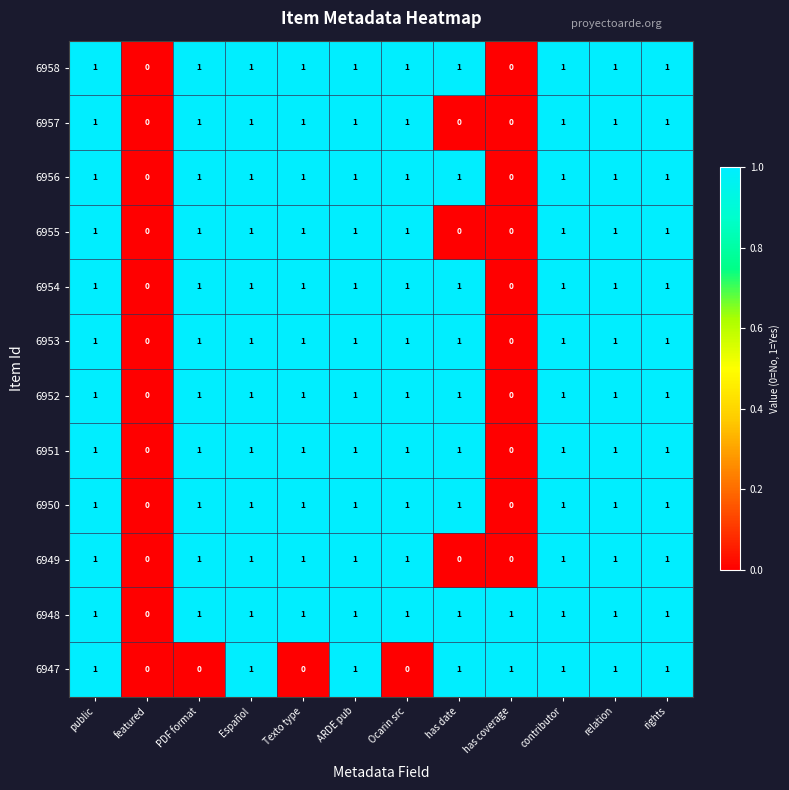

The value of 6952 at PDF format is 0. True or false?

False